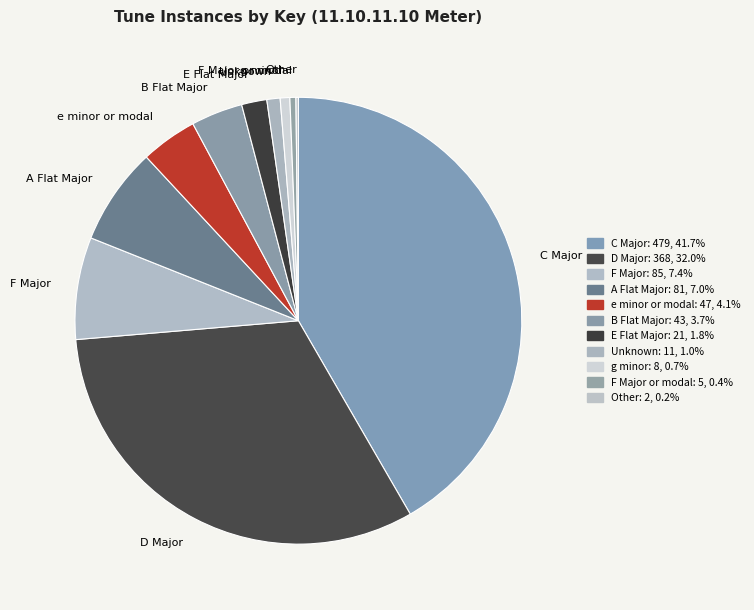

Between F Major and D Major, which is larger?

D Major